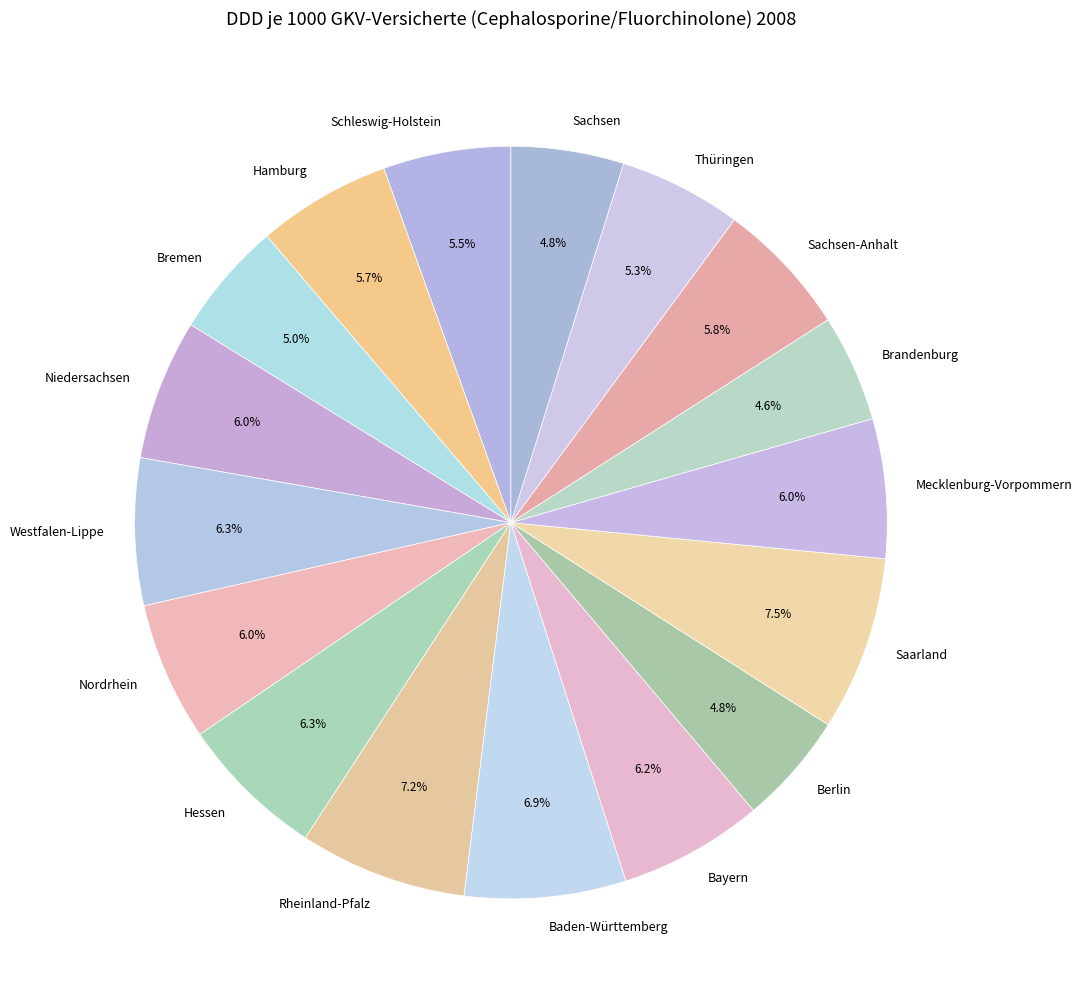

Approximately how many times larger is the value at Hamburg compared to Mecklenburg-Vorpommern?

1.0